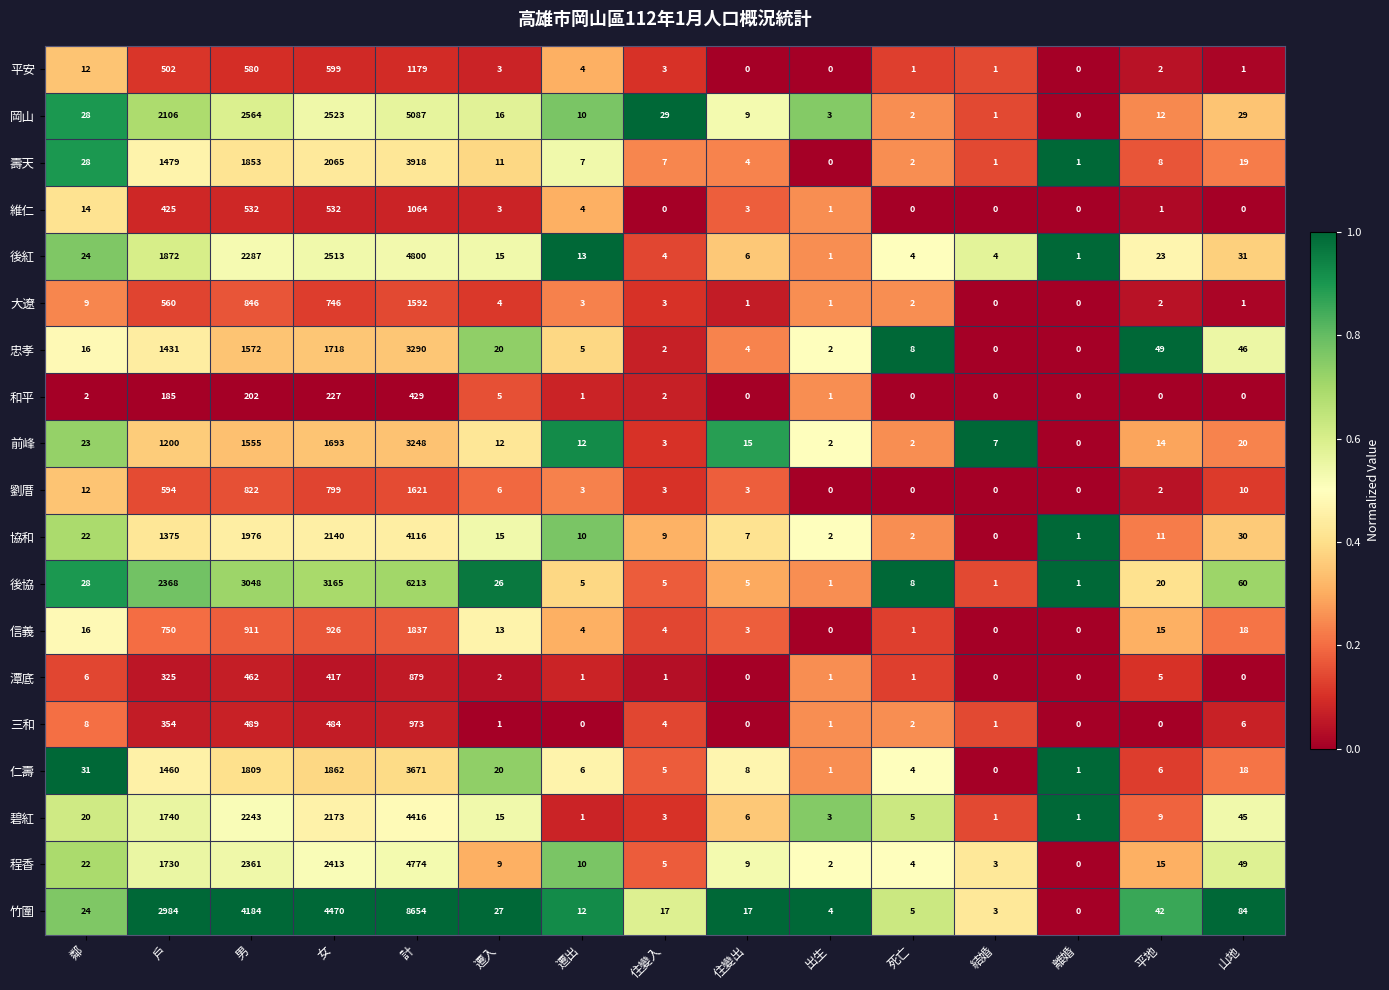

At 女, list the series in order from smallest to largest.

和平, 潭底, 三和, 維仁, 平安, 大遼, 劉厝, 信義, 前峰, 忠孝, 仁壽, 壽天, 協和, 碧紅, 程香, 後紅, 岡山, 後協, 竹圍